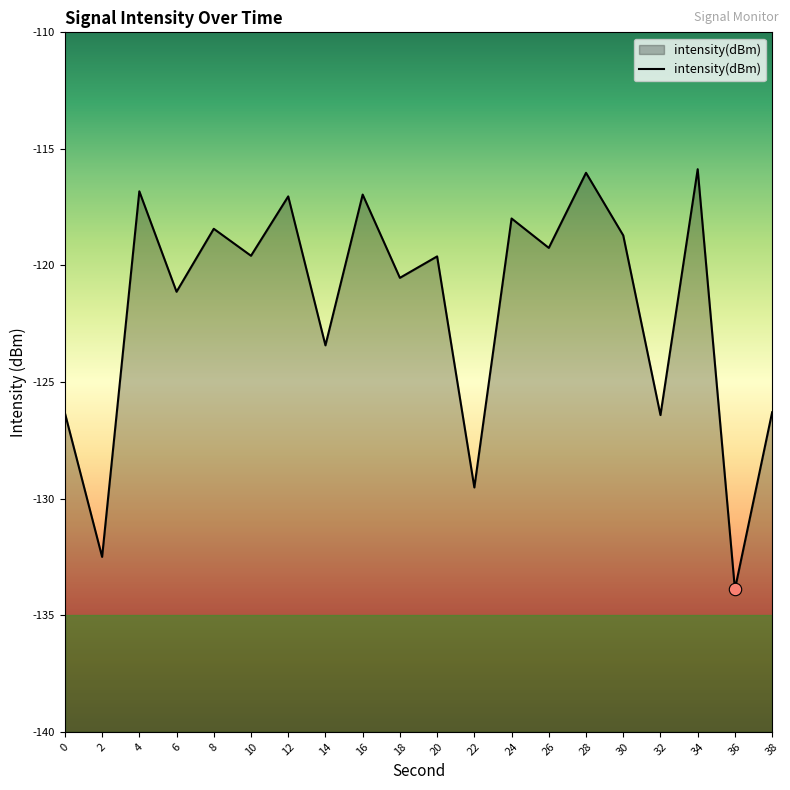

Which has a higher value, 2 or 12?

12